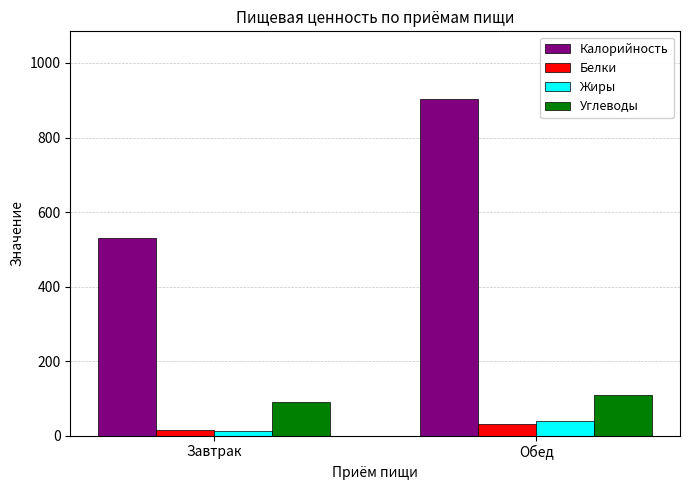

What is the difference between the Белки values at Обед and Завтрак?

16.3